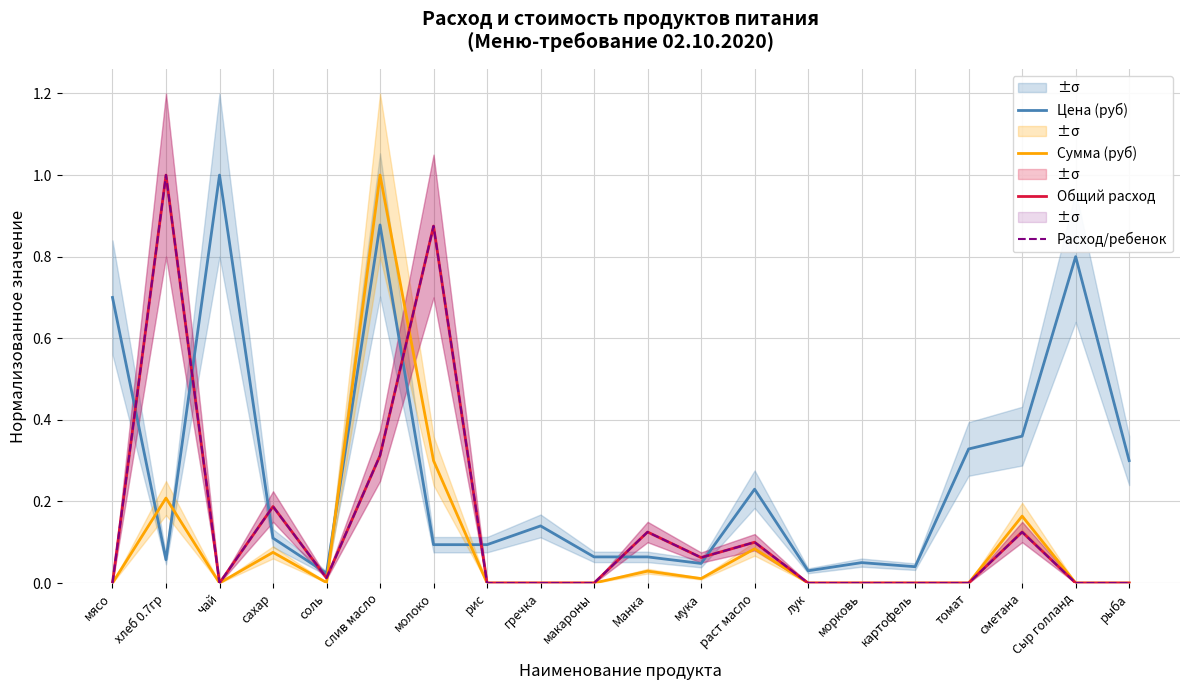

What is the label of the 7th point from the right?

лук